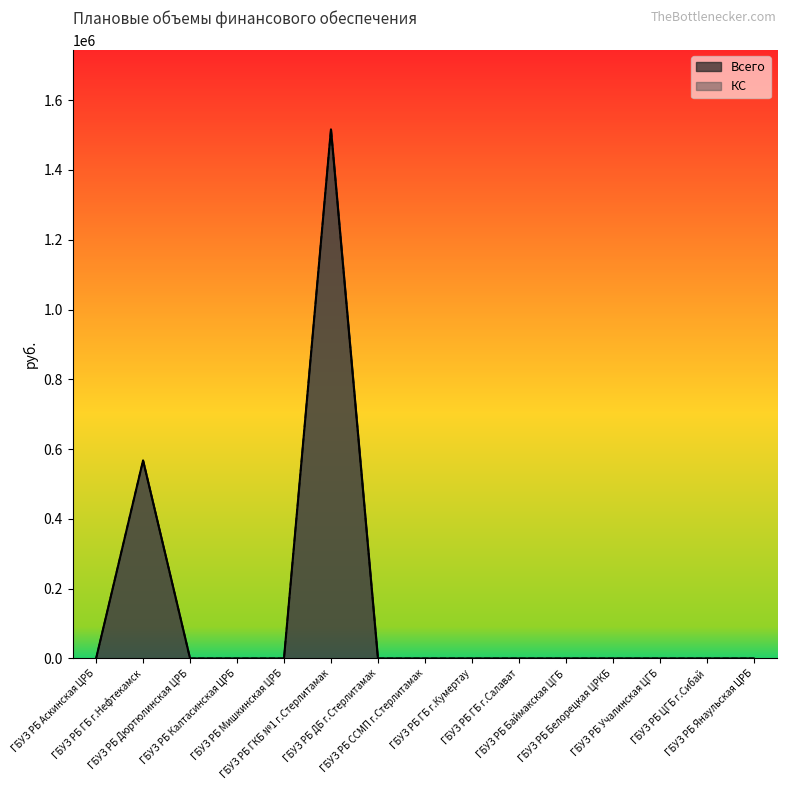

True or false: Всего and КС cross at least once.

False